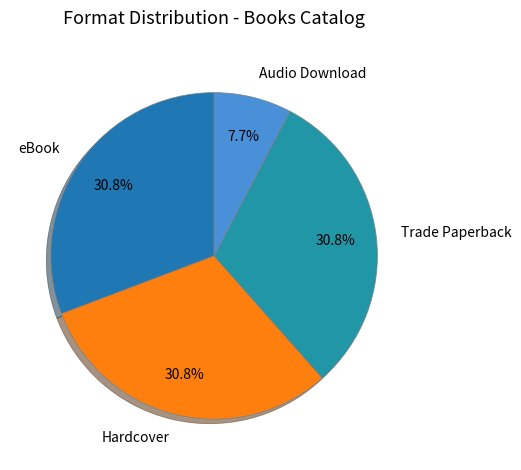

To the nearest percent, what is the difference between the Audio Download and Hardcover slice percentages?

23%